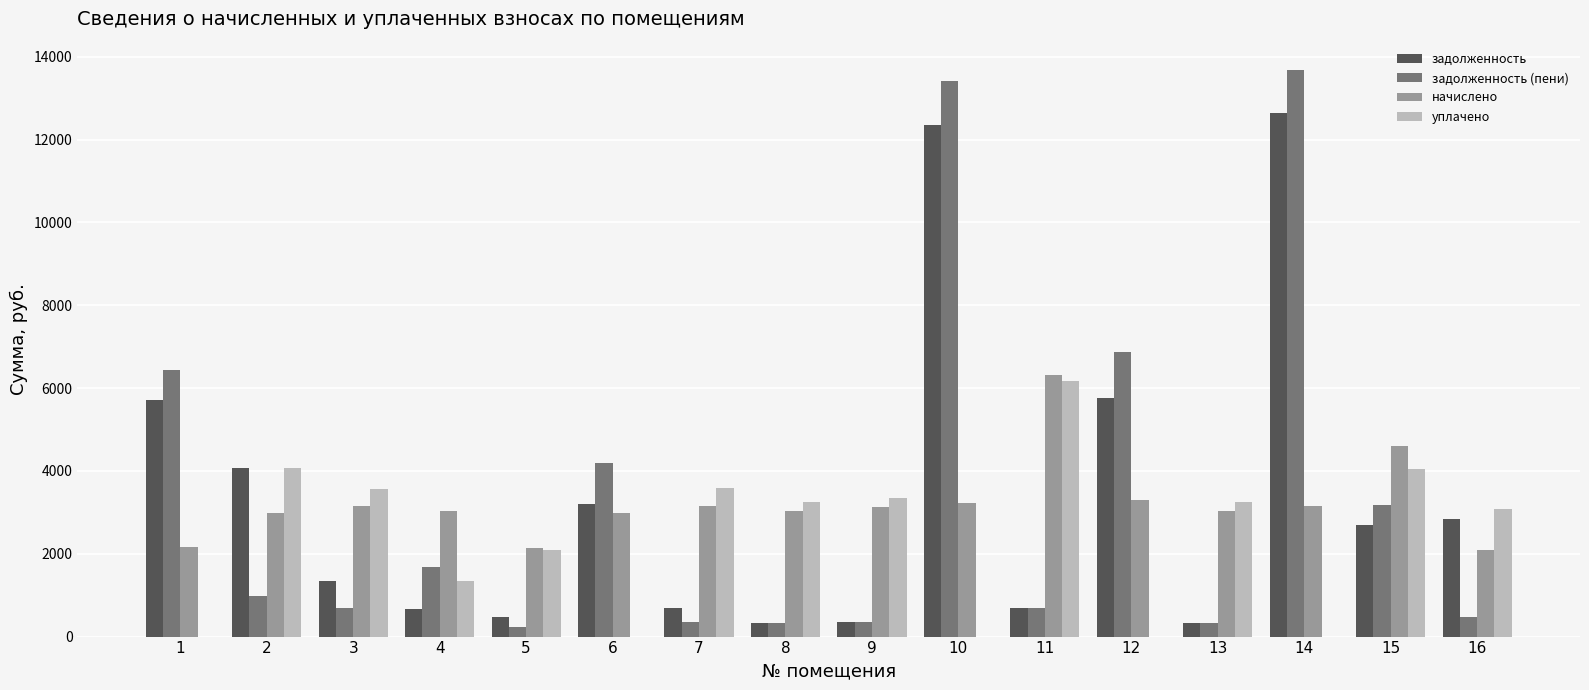

Where is уплачено nearest to the value 3091?

16